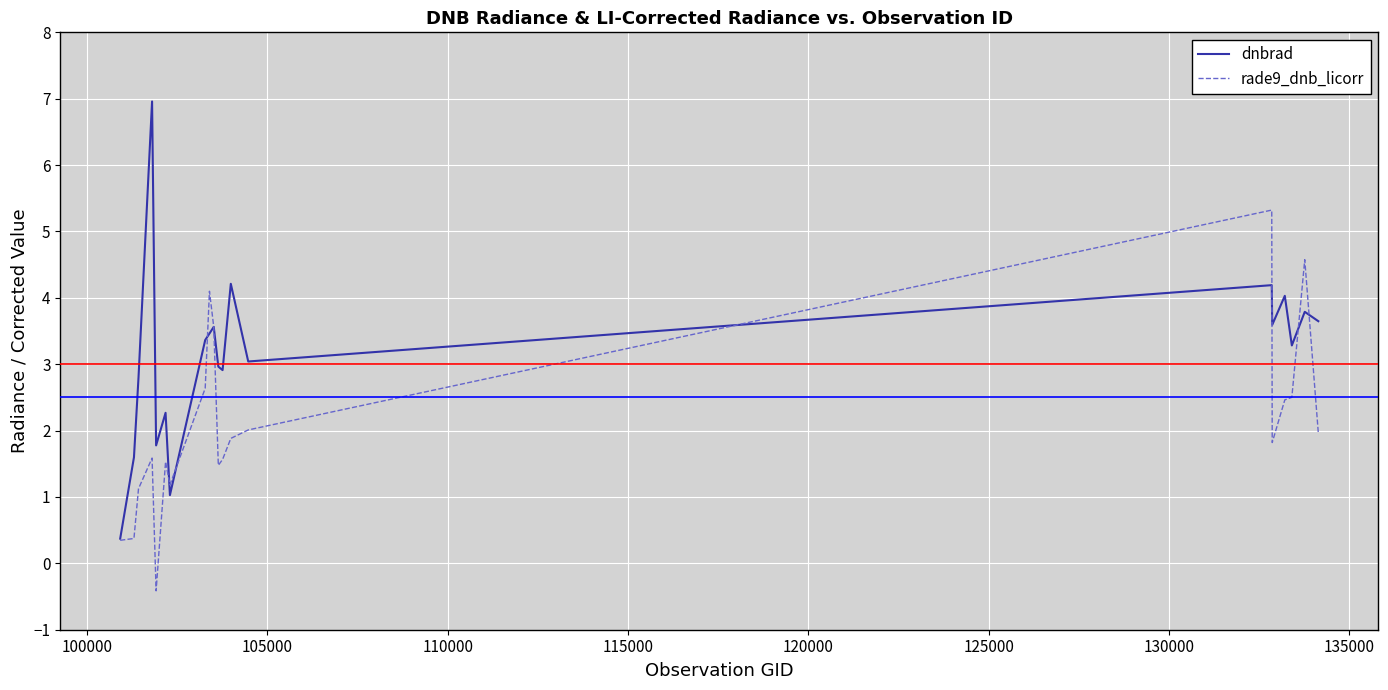

Which series has the widest spread of values?

dnbrad